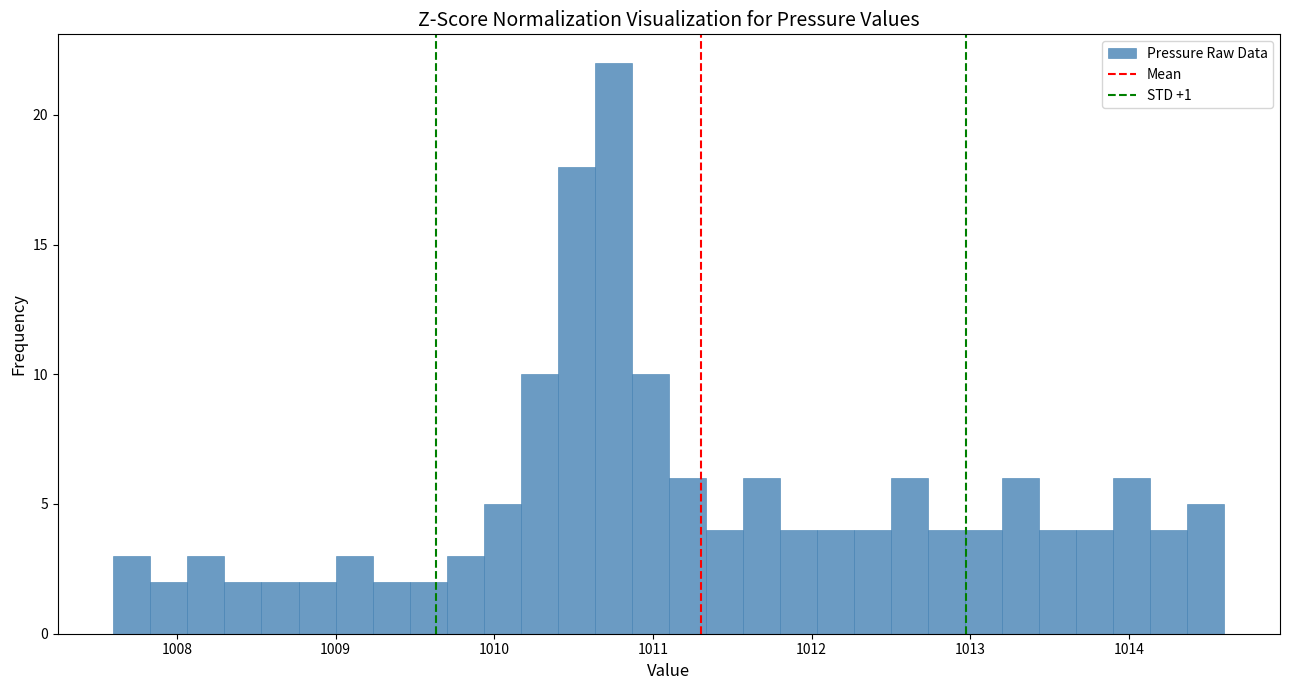

Around what value on the x-axis is the tallest bar? Give the approximate position of its centre, as read against the axis.

1010.8